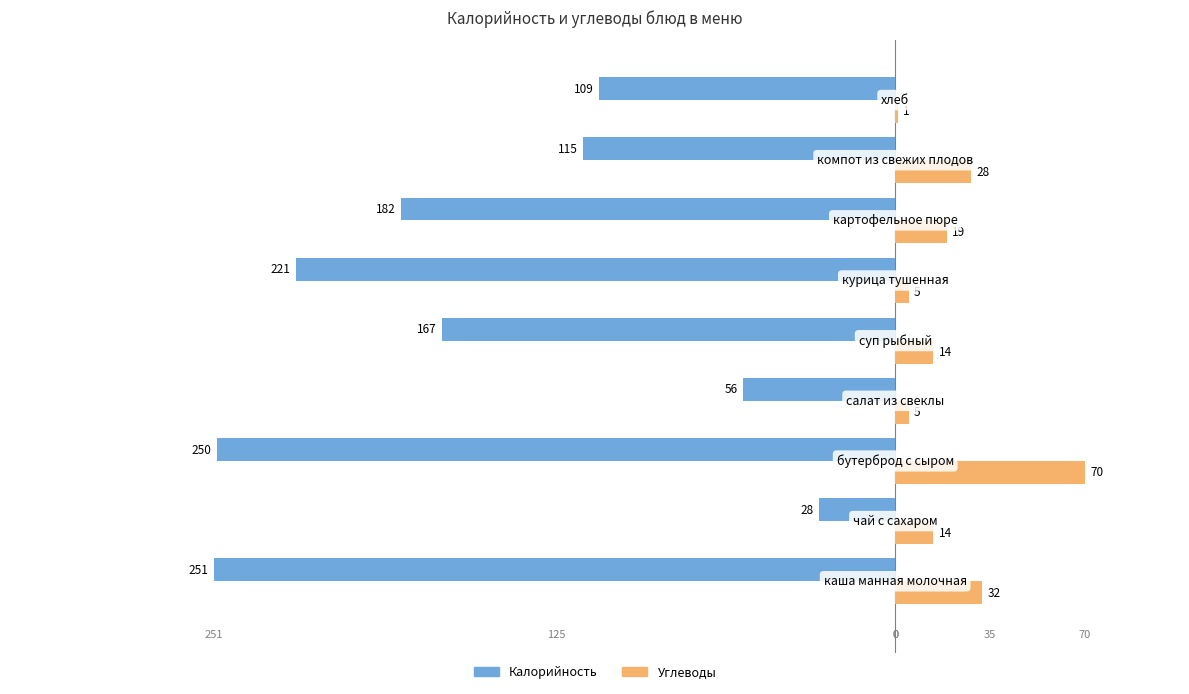

What are all the series names shown in the legend?

Калорийность, Углеводы